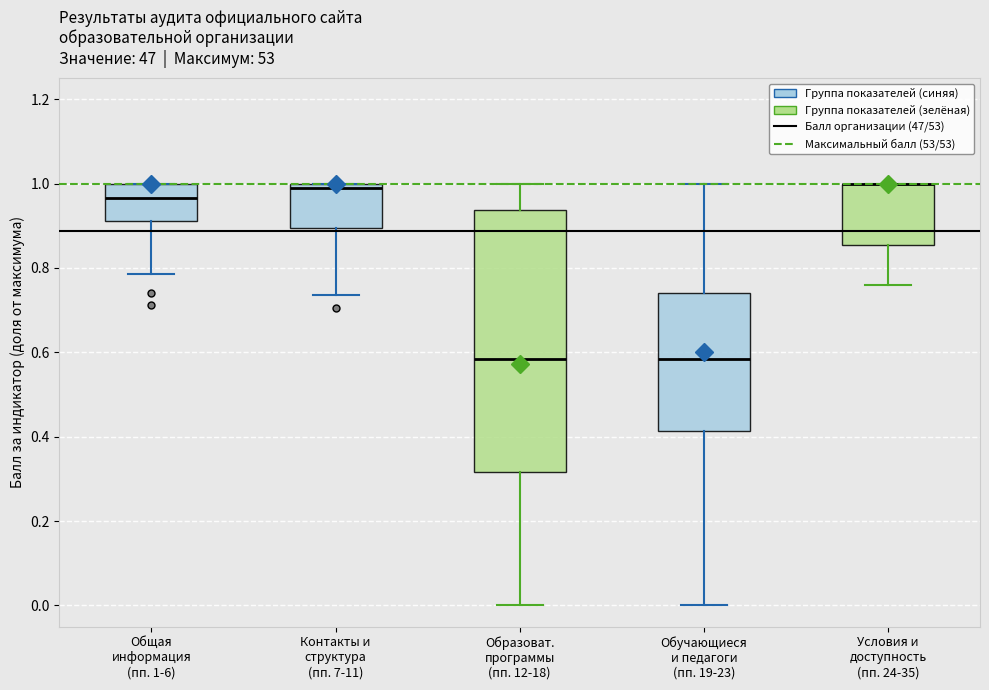

Reading left to right, transcribe this box plot: for each box, give where its median line is, the range the box spans, and where its two whiskers end, as read against the y-axis. The values are not printed on the chart, so give them approximately, as read against the axis.

Общая информация (пп. 1-6): median 0.96, box 0.92 to 1.00, whiskers 0.78 to 1.00
Контакты и структура (пп. 7-11): median 1.00 (just below the box's upper edge), box 0.90 to 1.00, whiskers 0.74 to 1.00
Образоват. программы (пп. 12-18): median 0.58, box 0.32 to 0.94, whiskers 0.00 to 1.00
Обучающиеся и педагоги (пп. 19-23): median 0.58, box 0.42 to 0.74, whiskers 0.00 to 1.00
Условия и доступность (пп. 24-35): median 1.00 (drawn on the box's upper edge), box 0.86 to 1.00, whiskers 0.76 to 1.00